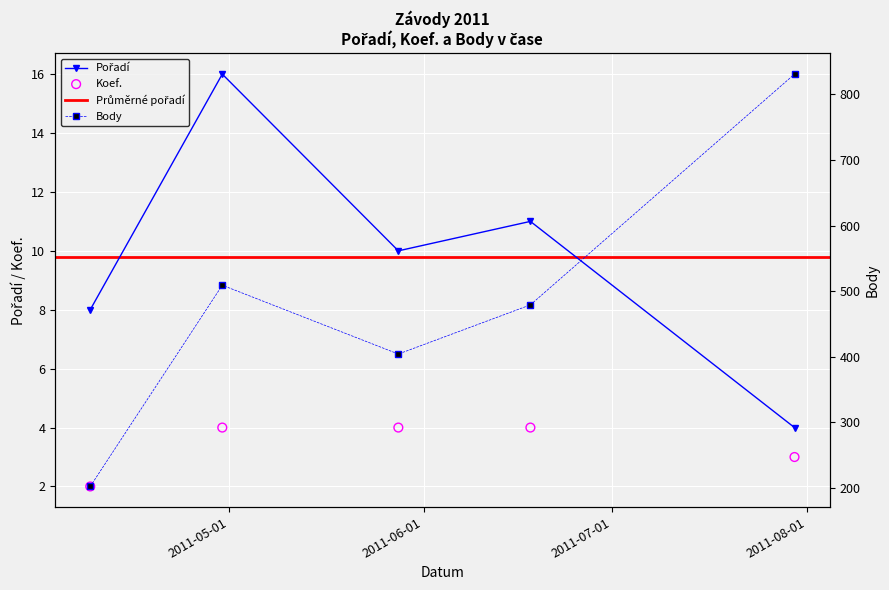

Is the value of Koef. at 2011-05-28 greater than the value of Pořadí at 2011-04-30?

No